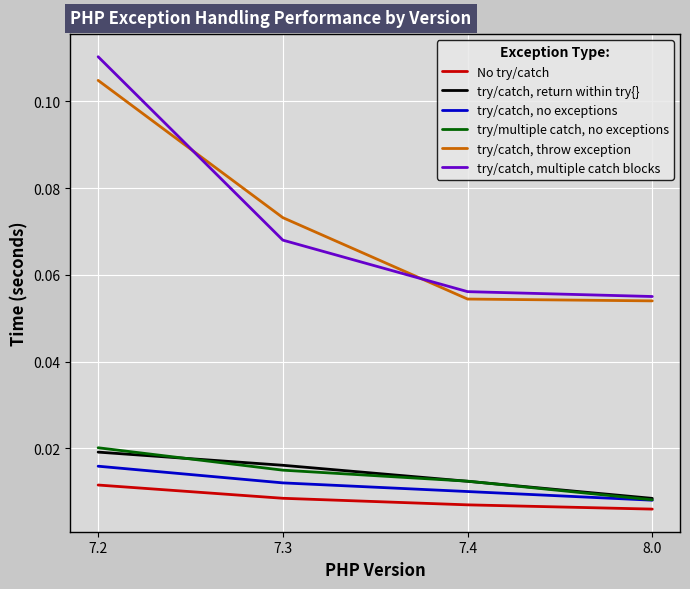

At which category is the sum across all series the highest?

7.2